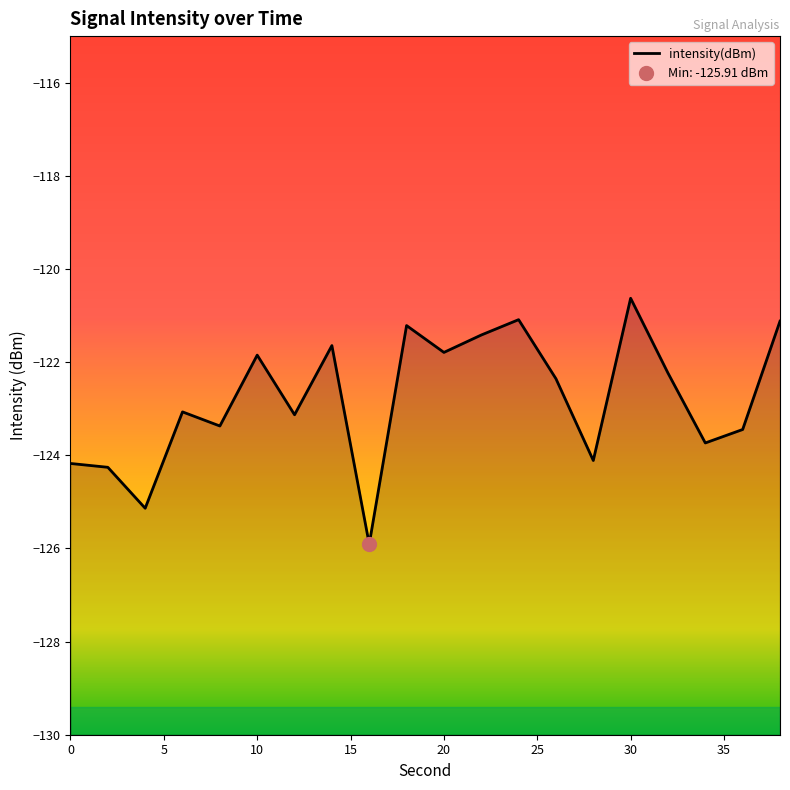

Reading left to right, extract all data points from this chart.

-124.2	-124.3	-125.1	-123.1	-123.4	-121.8	-123.1	-121.6	-125.9	-121.2	-121.8	-121.4	-121.1	-122.4	-124.1	-120.6	-122.2	-123.7	-123.4	-121.1